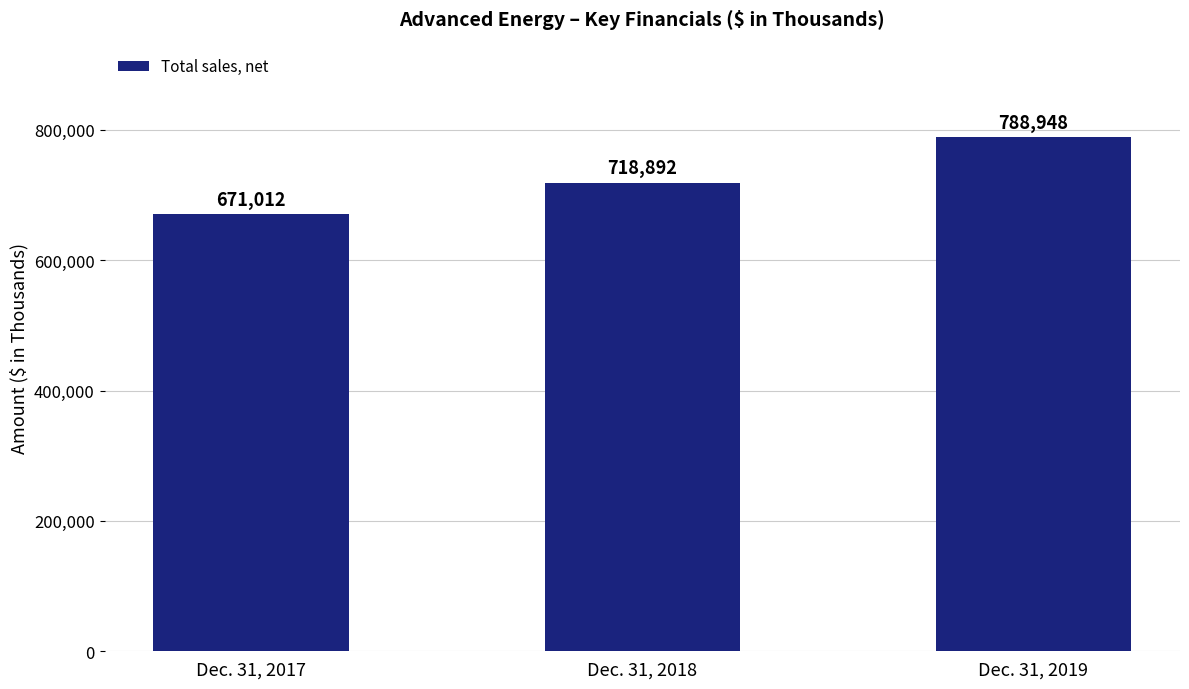

How many distinct data groups are displayed?

1